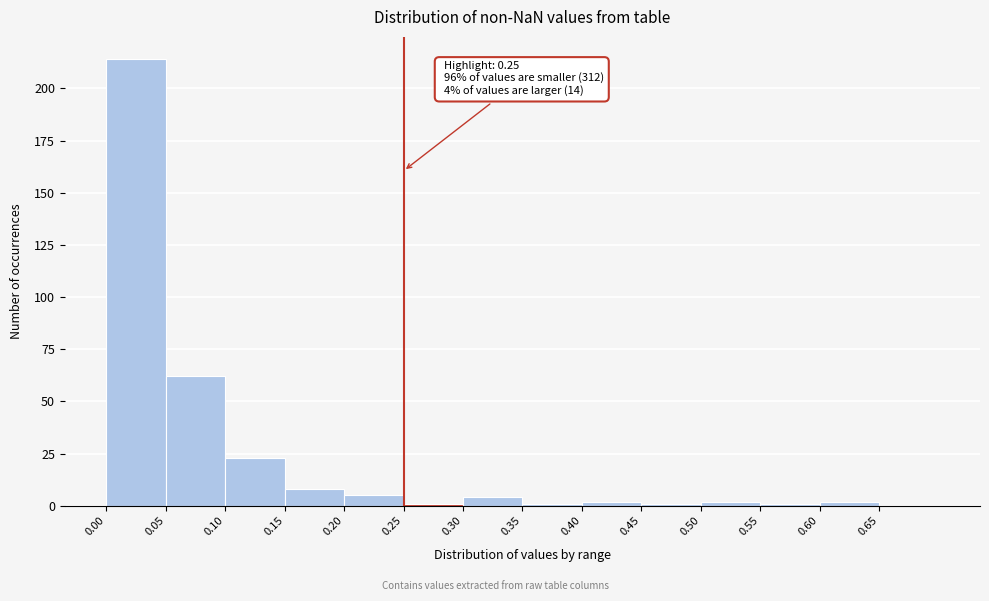

Which range on the x-axis has the tallest bar?

0.00 to 0.05